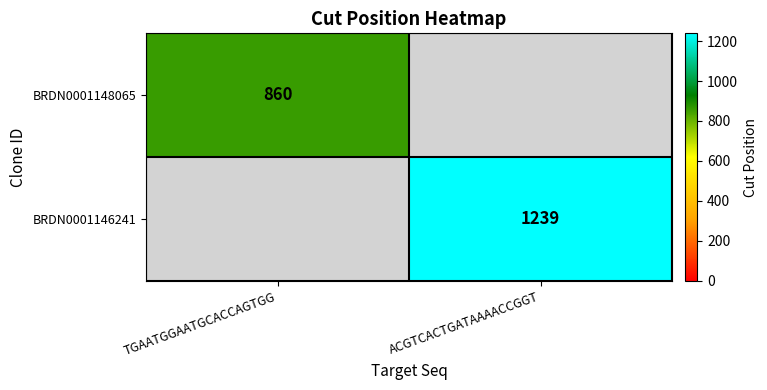

The value of BRDN0001146241 at ACGTCACTGATAAAACCGGT is 1239. True or false?

True